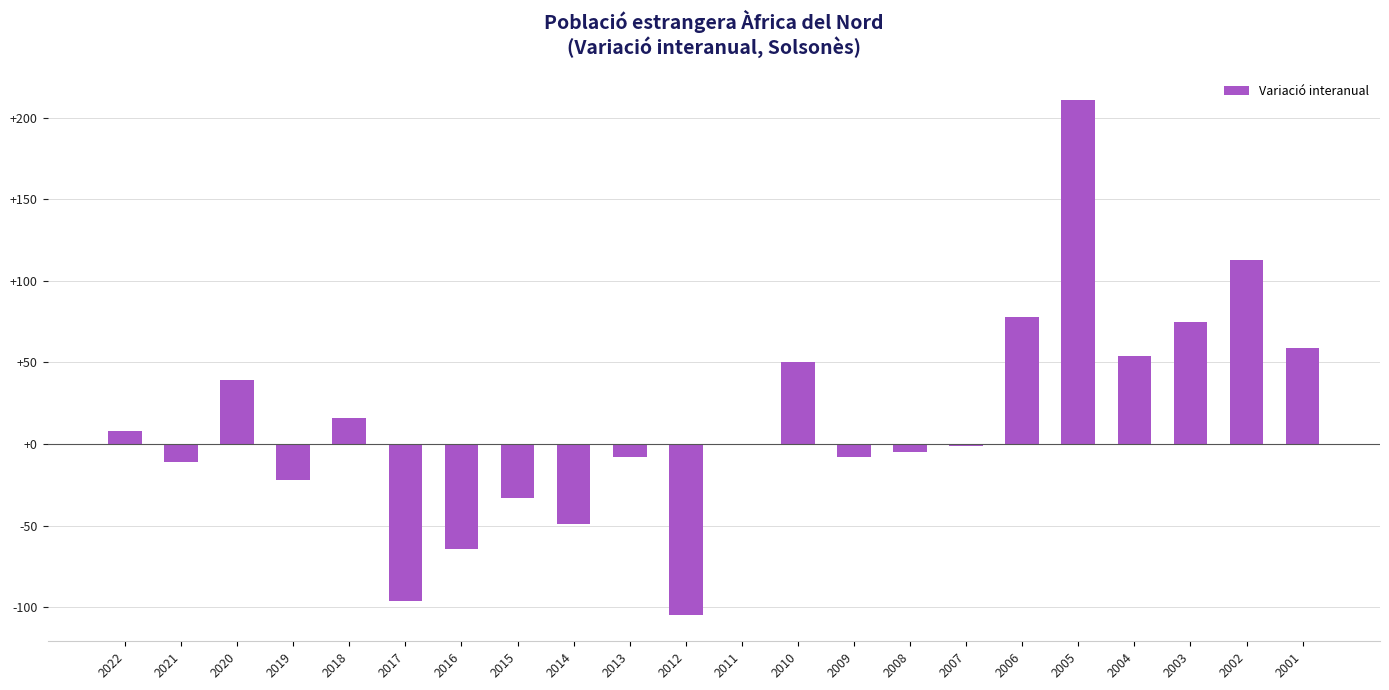

True or false: the data shows -1 at 2007.

True